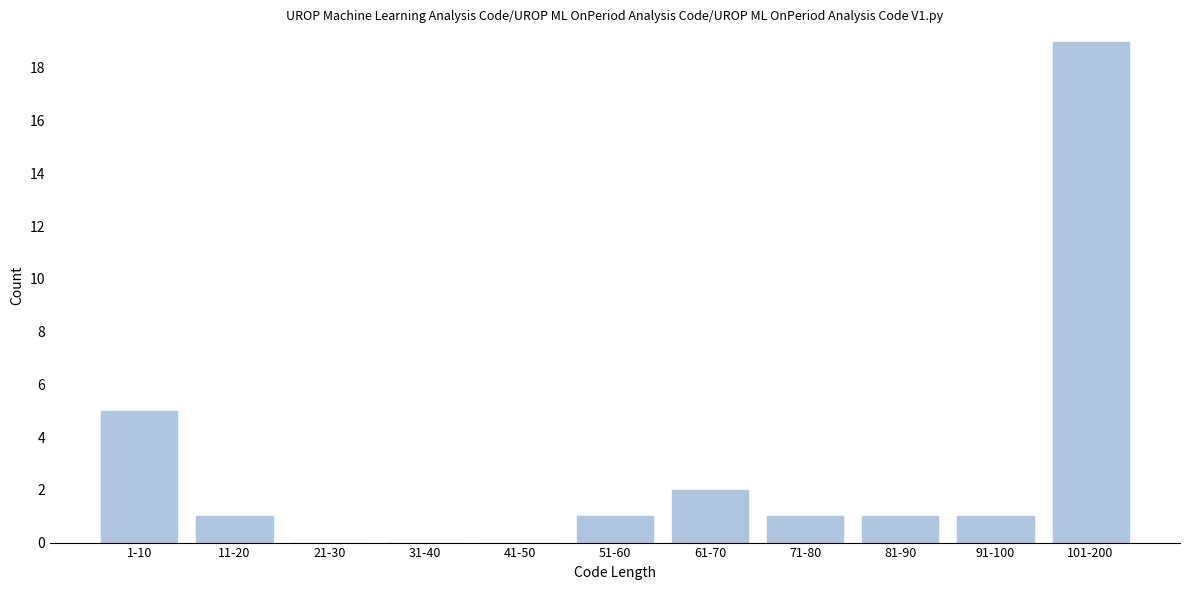

Reading left to right, transcribe all the data shown in this chart.

1-10=5	11-20=1	21-30=0	31-40=0	41-50=0	51-60=1	61-70=2	71-80=1	81-90=1	91-100=1	101-200=19